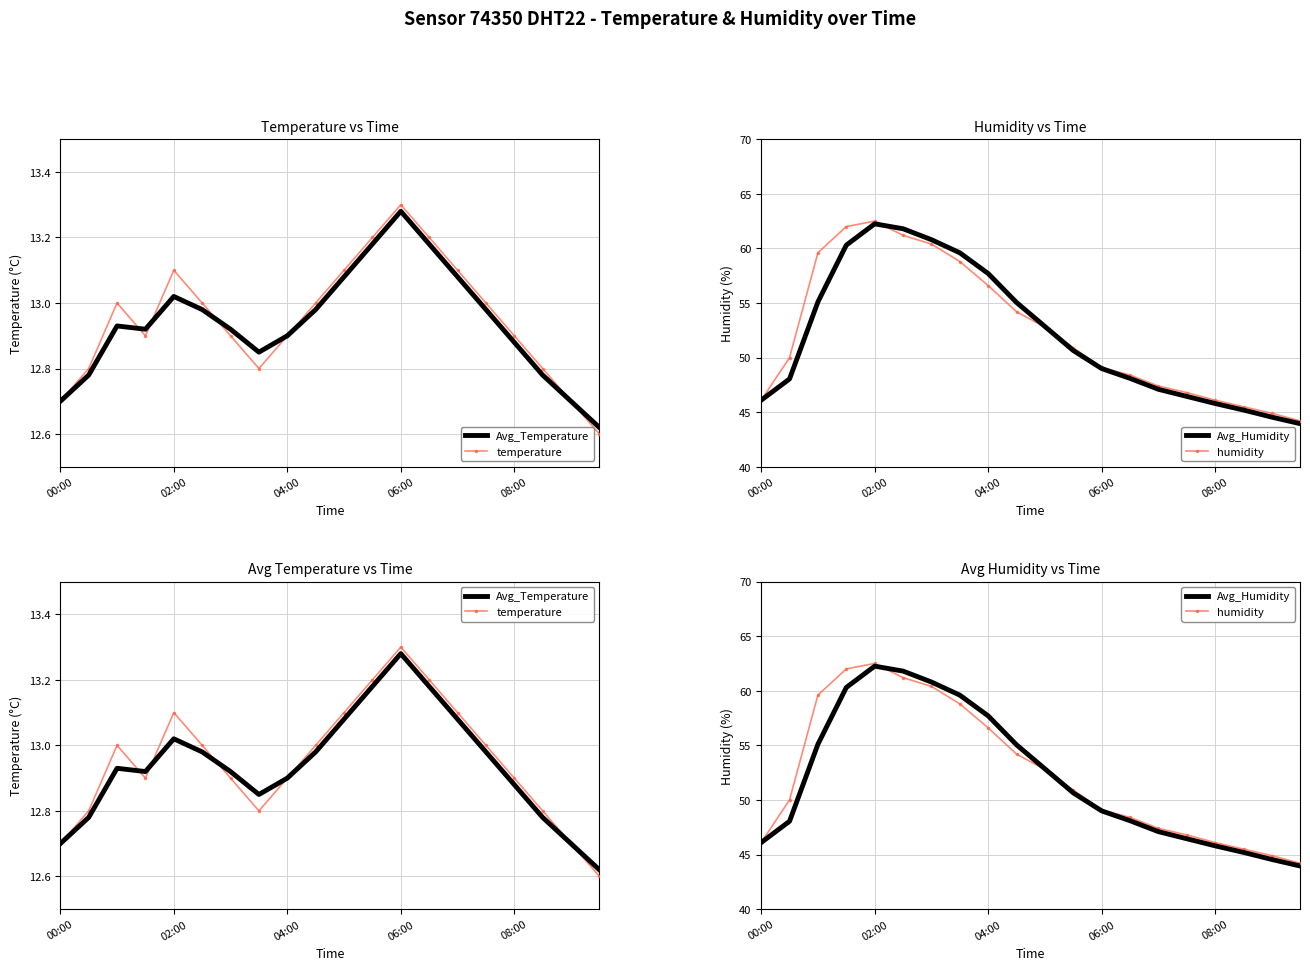

At 04:00, list the series in order from largest to smallest.

Avg_Humidity, humidity, Avg_Temperature, temperature